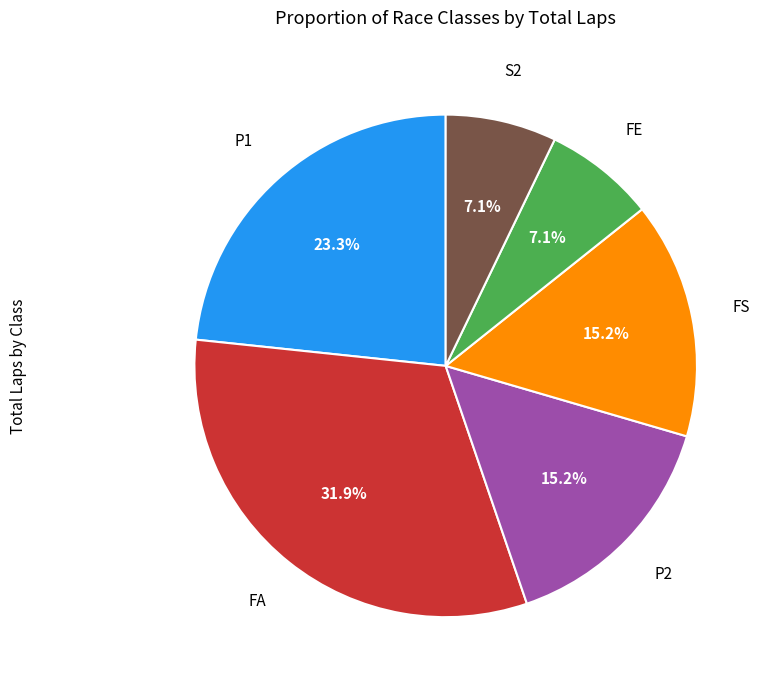

Does any single category account for the majority?

No